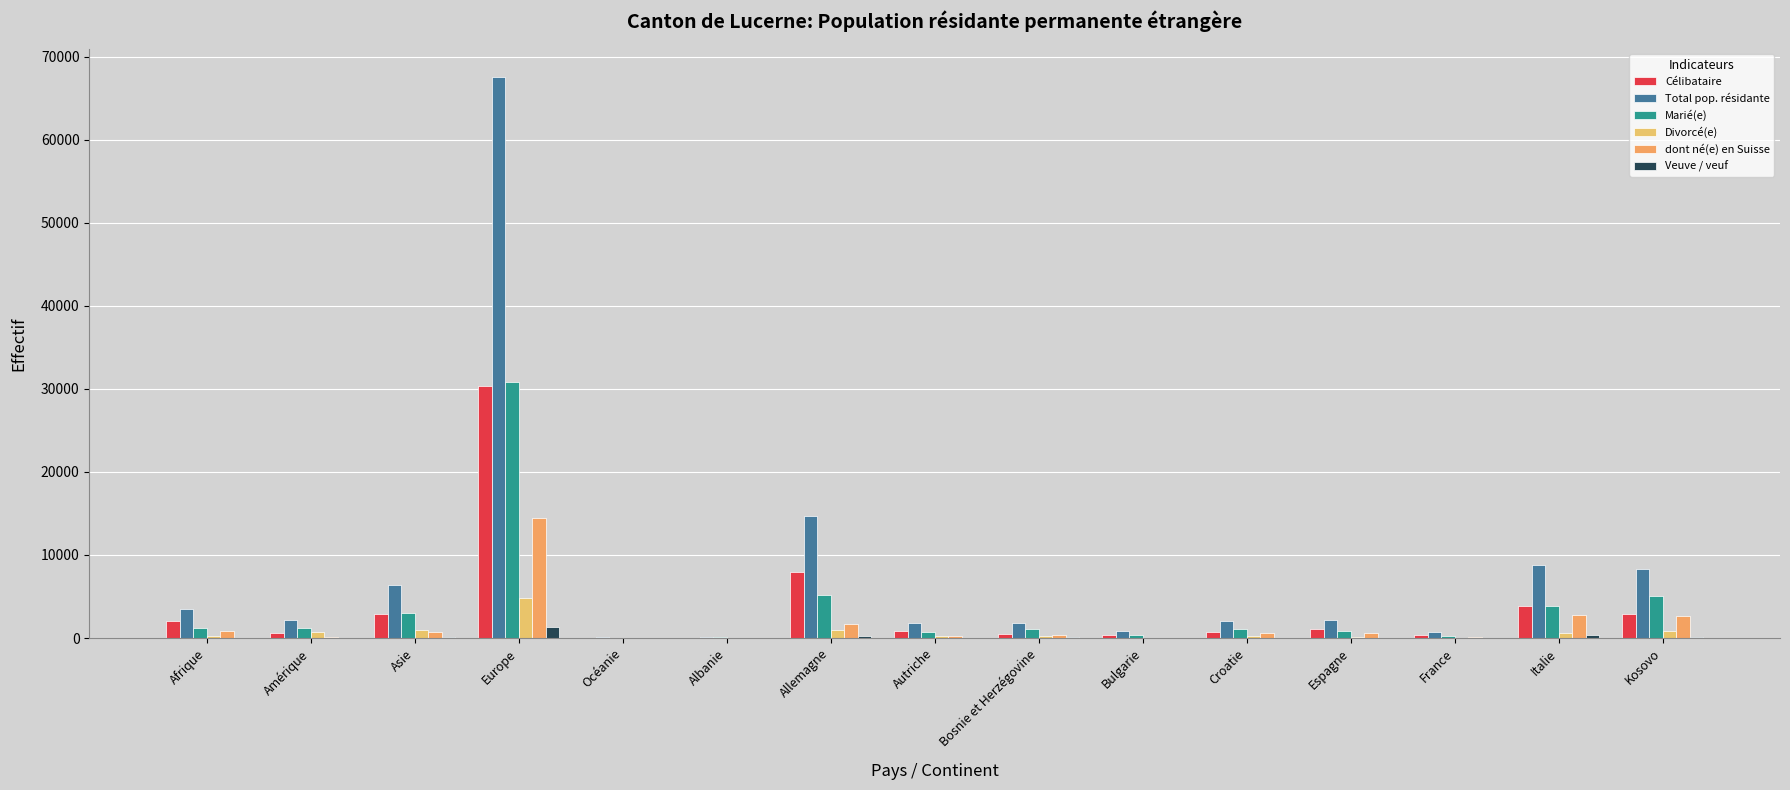

Are the bars horizontal?

No